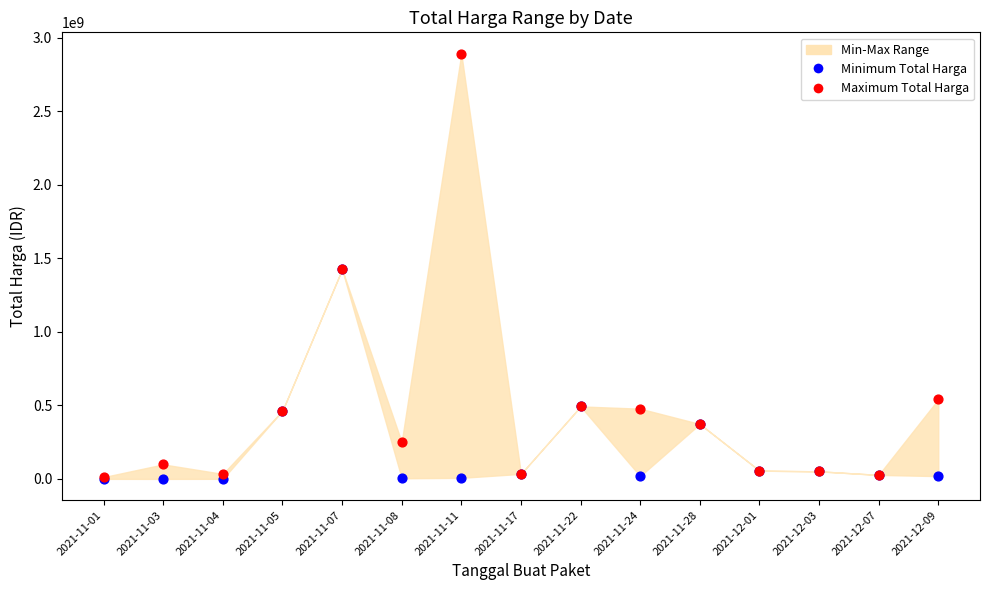

In the Minimum Total Harga series, what Y value is closest to 712972950?

493000000